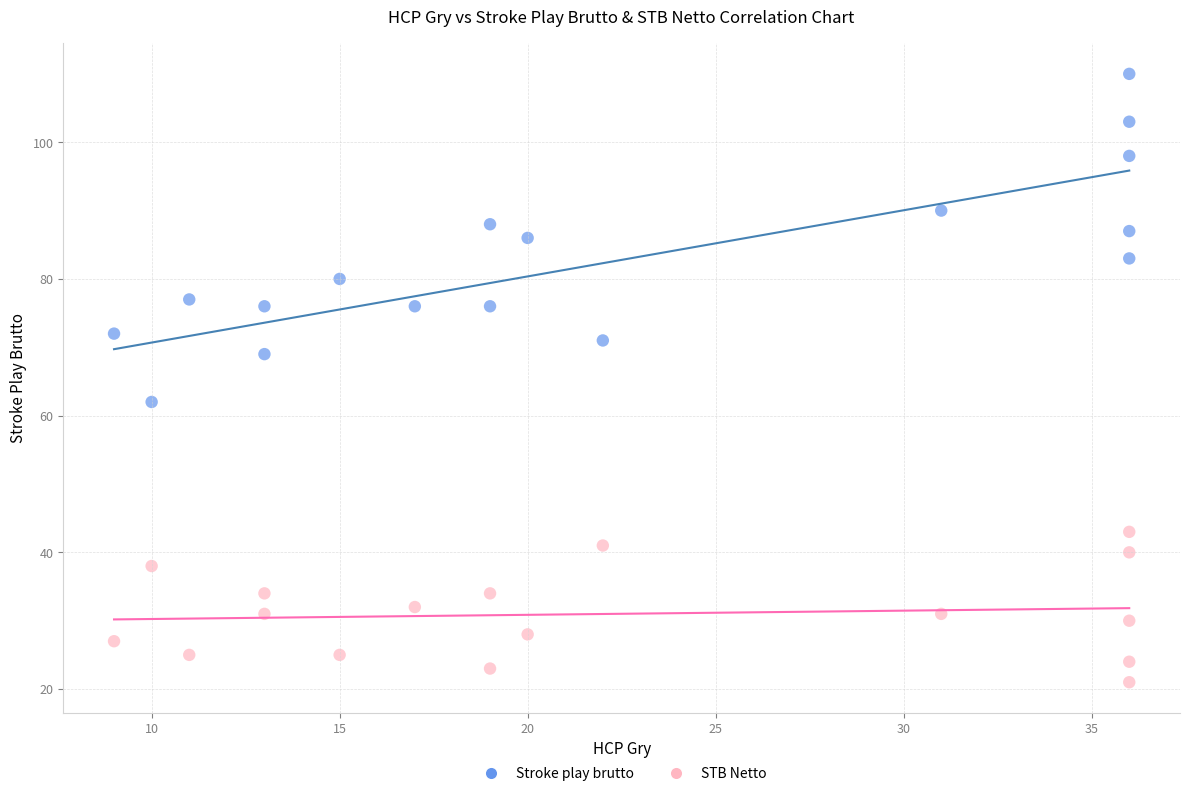

Which series reaches the maximum Y coordinate?

Stroke play brutto